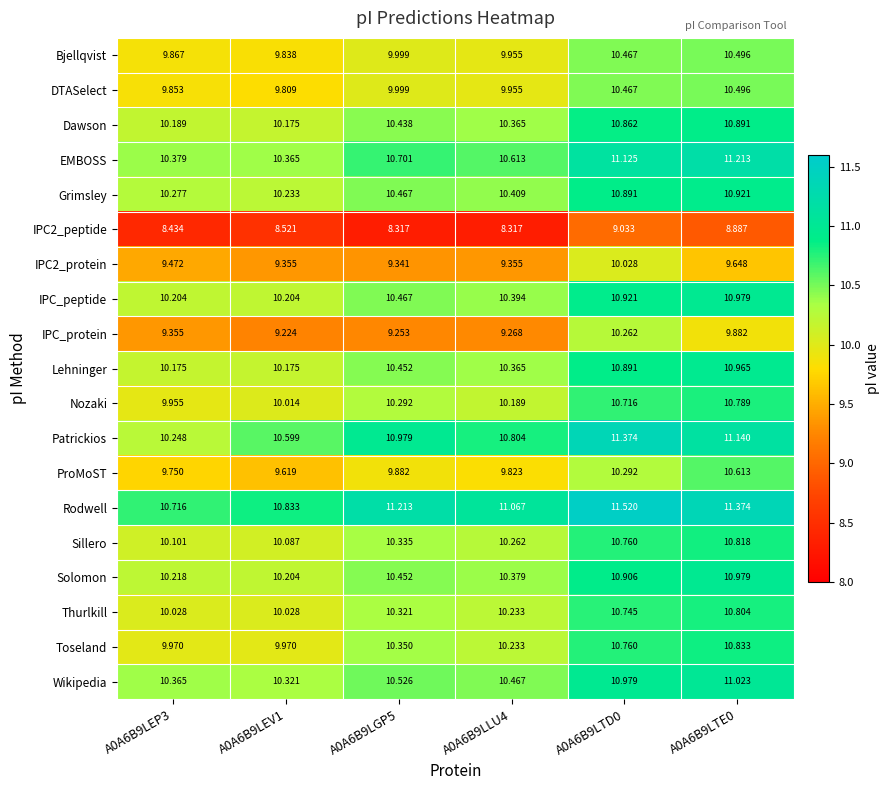

Is the value of Toseland at A0A6B9LGP5 greater than the value of IPC_protein at A0A6B9LEV1?

Yes